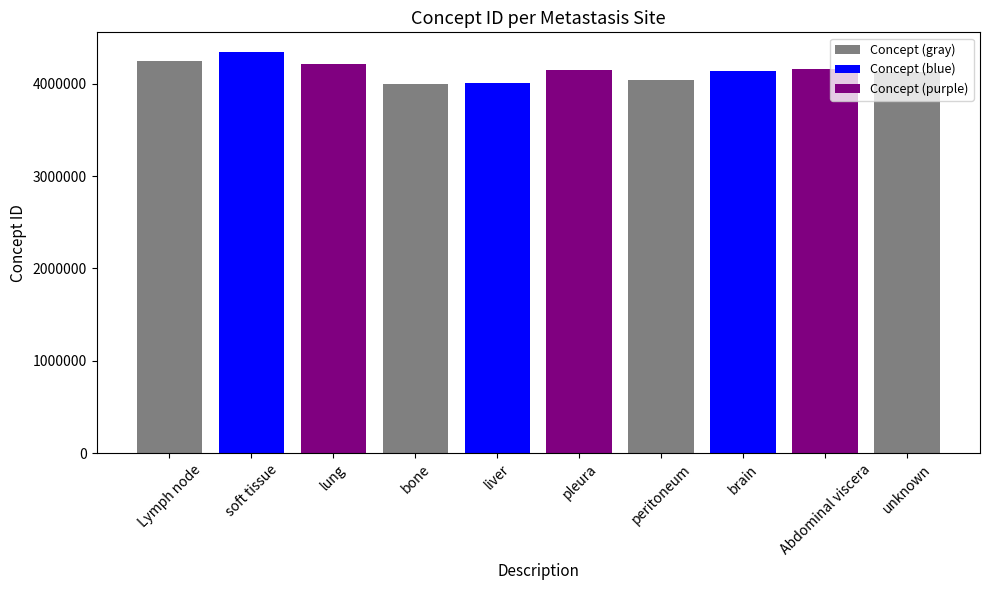

What is the sum of all values?

41412694